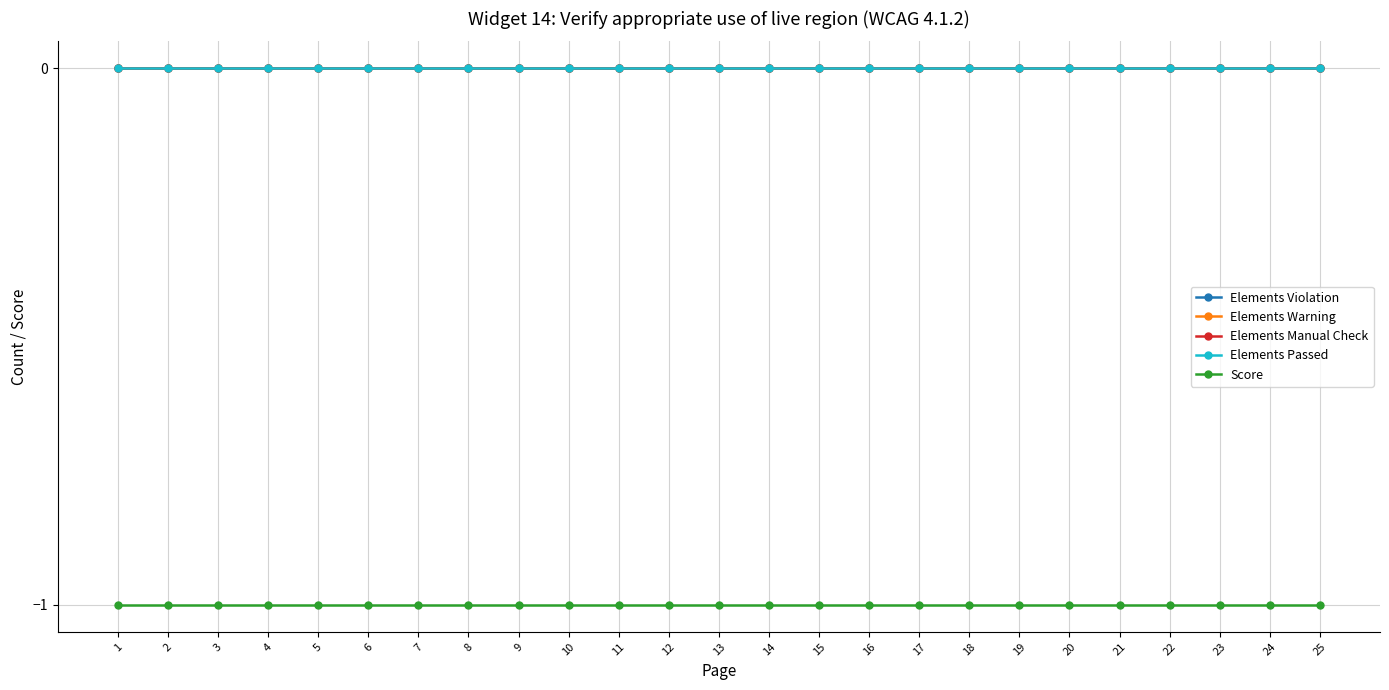

Which series has the largest range (max minus min)?

Elements Violation